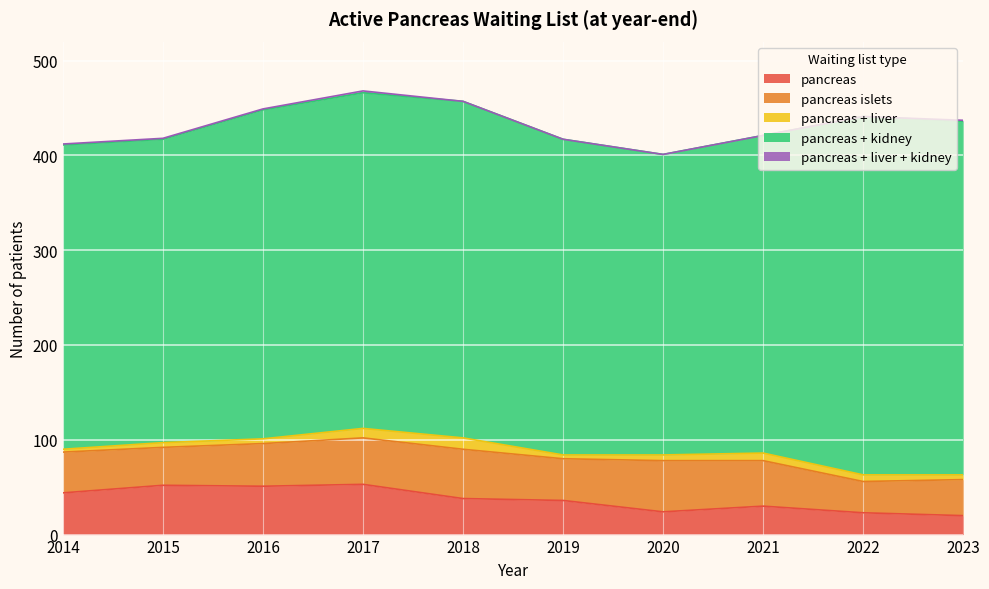

Which series has the largest range (max minus min)?

pancreas + kidney